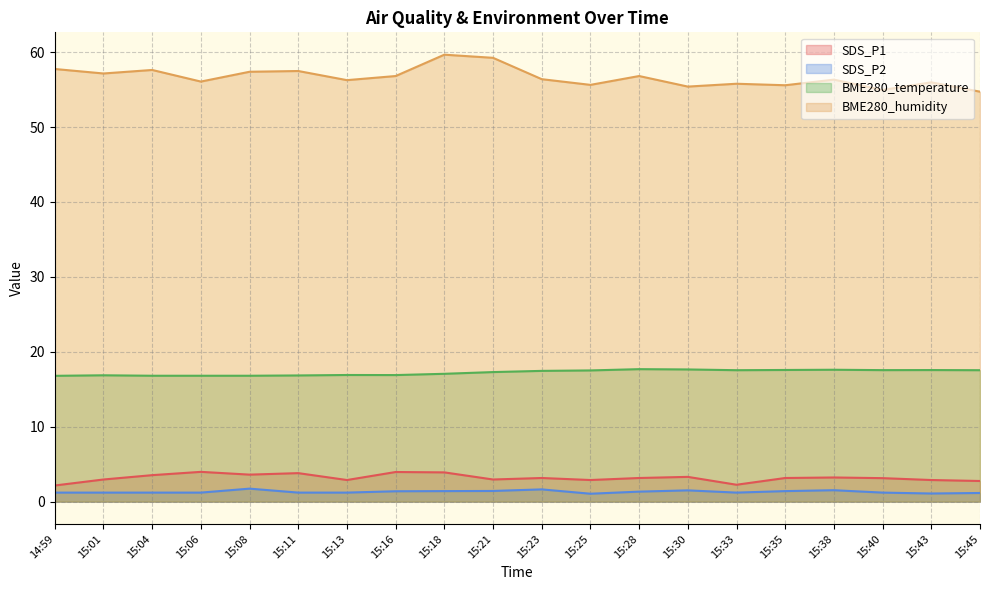

What is the difference between the highest and lowest values at 15:45?

53.6